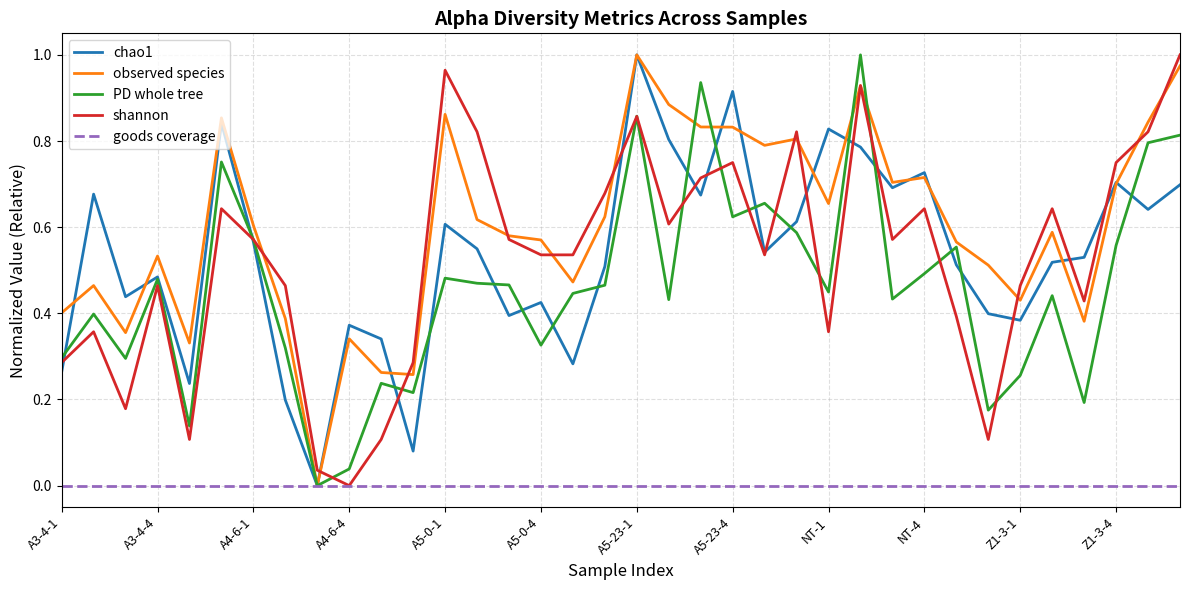

Which series has the largest total across all categories?

observed species